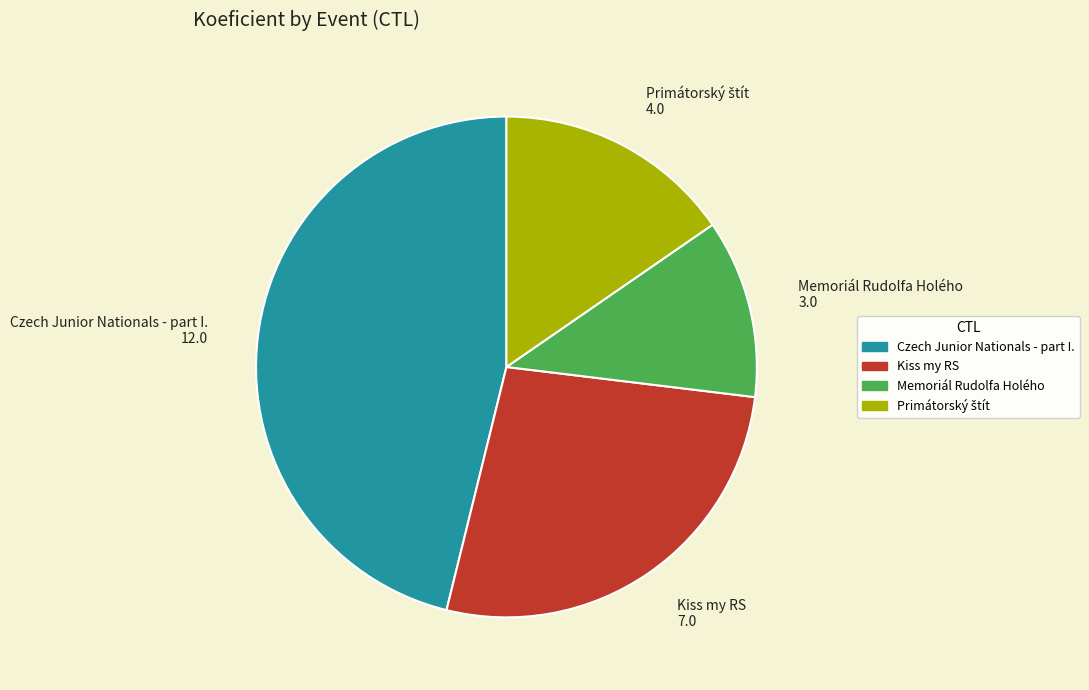

Count the number of slices in the pie.

4